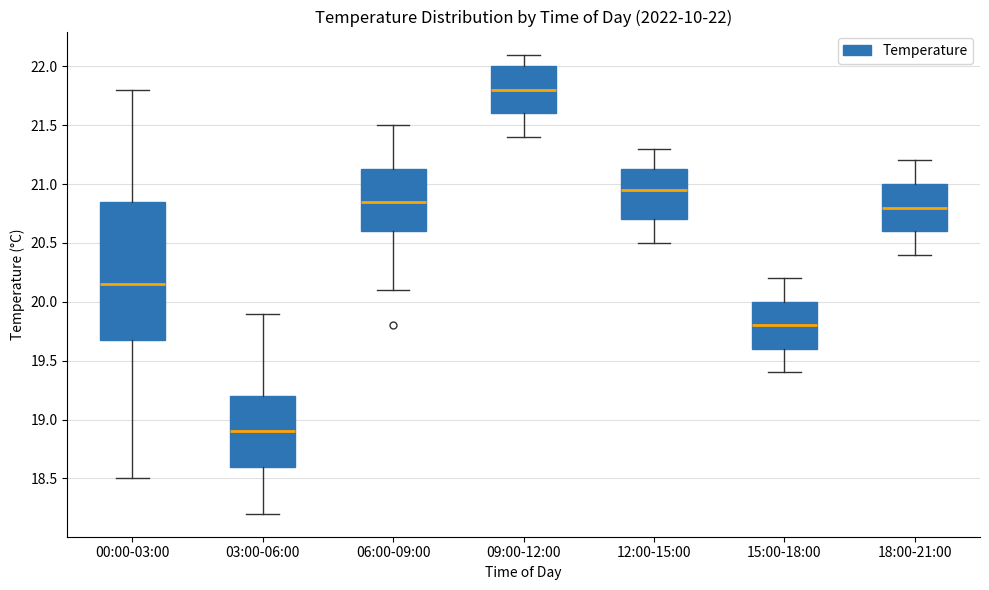

Which box is the tallest, from its lower edge to its upper edge?

00:00-03:00